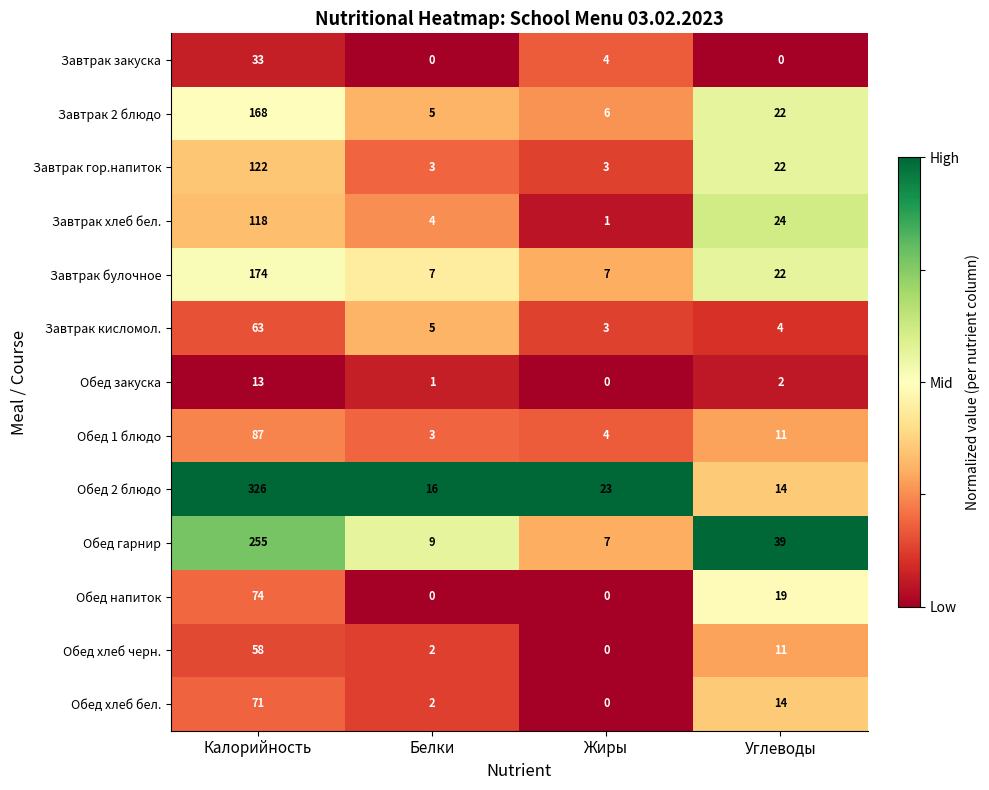

At which label does Обед гарнир first exceed 39?

Калорийность